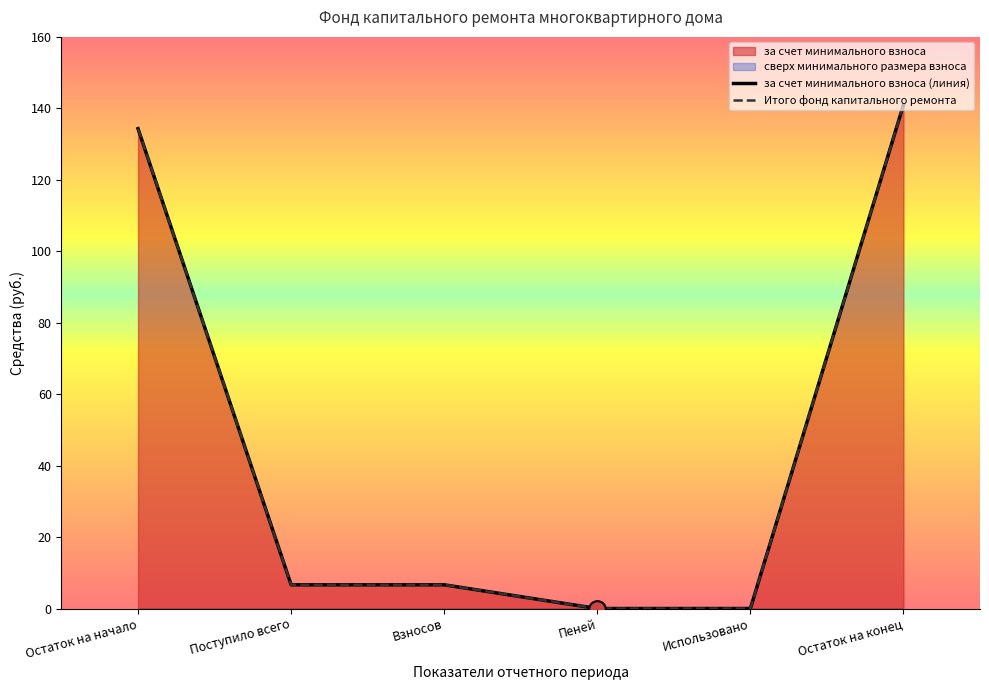

How many data points in за счет минимального взноса (линия) are above 6?

4